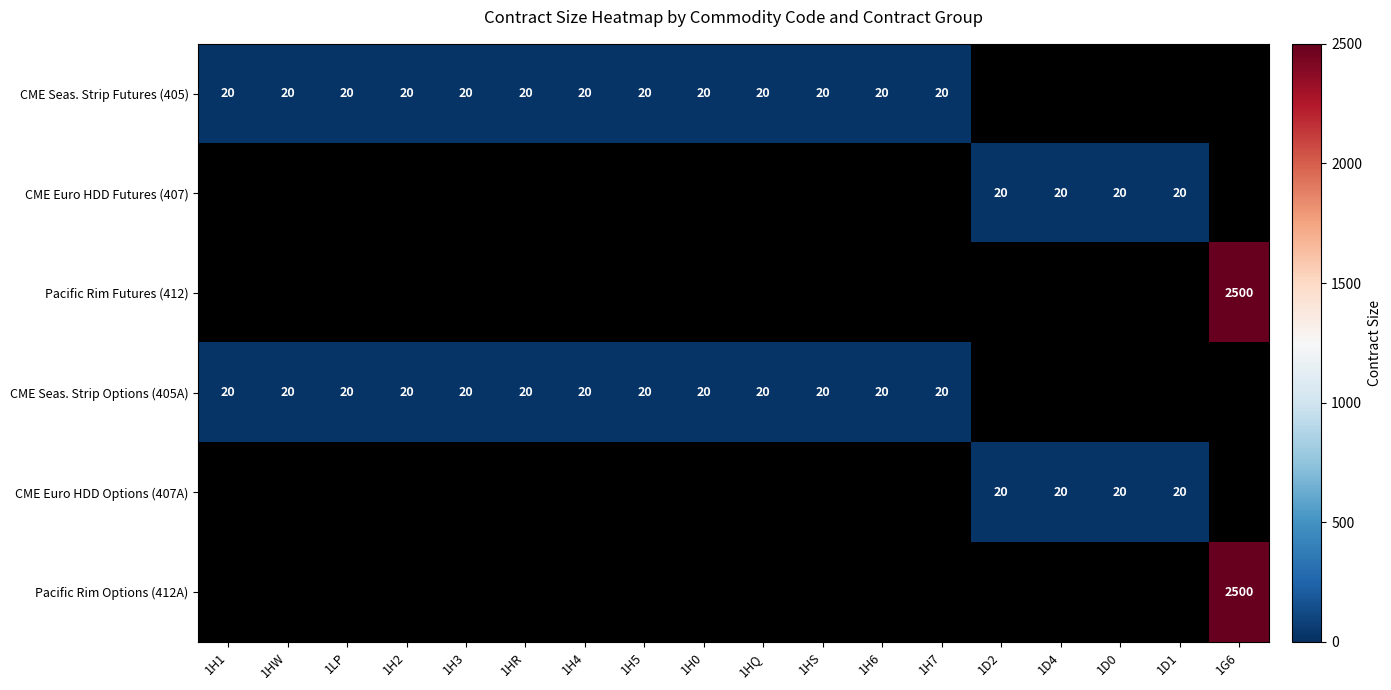

What is the sum of the CME Seas. Strip Futures (405) values at 1HQ and 1H5?

40